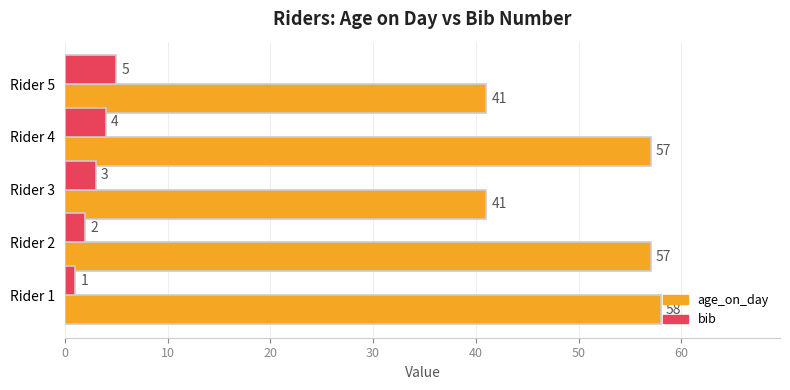

Rank the series by their average value, from lowest to highest.

bib, age_on_day